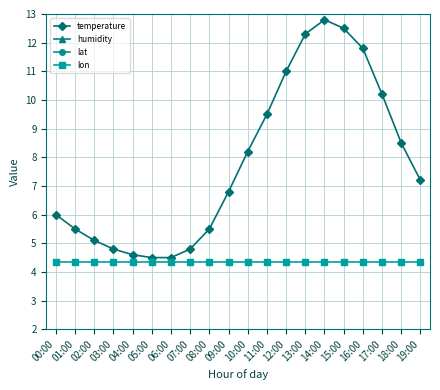

What is the minimum value for lat?

50.8